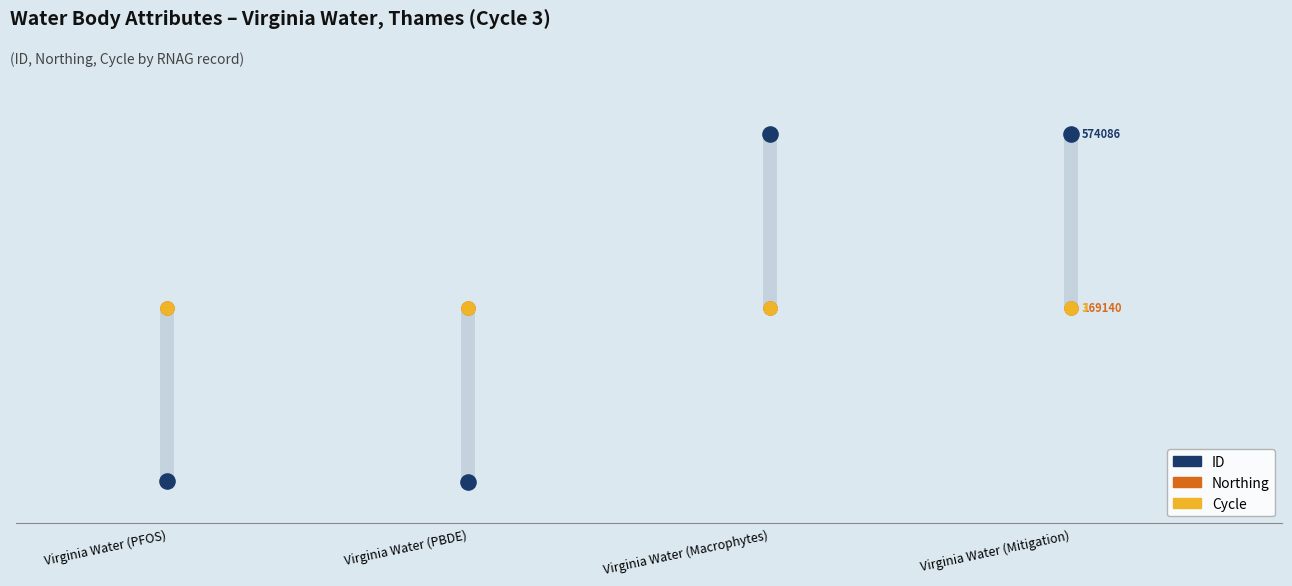

At which category is the sum across all series the highest?

Virginia Water (Macrophytes)